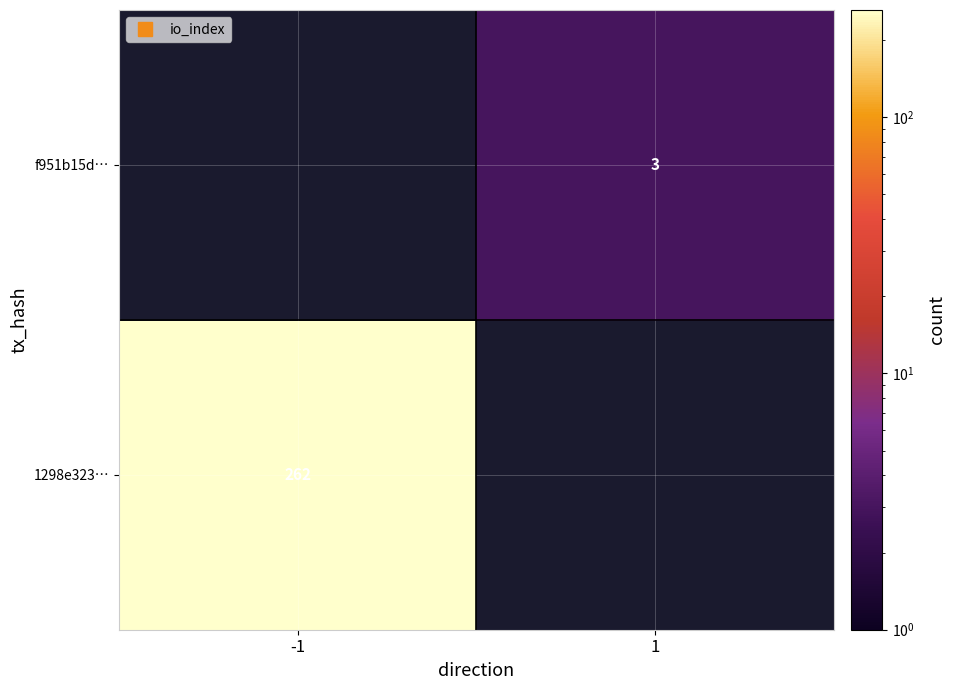

Count the number of categories in the chart.

2